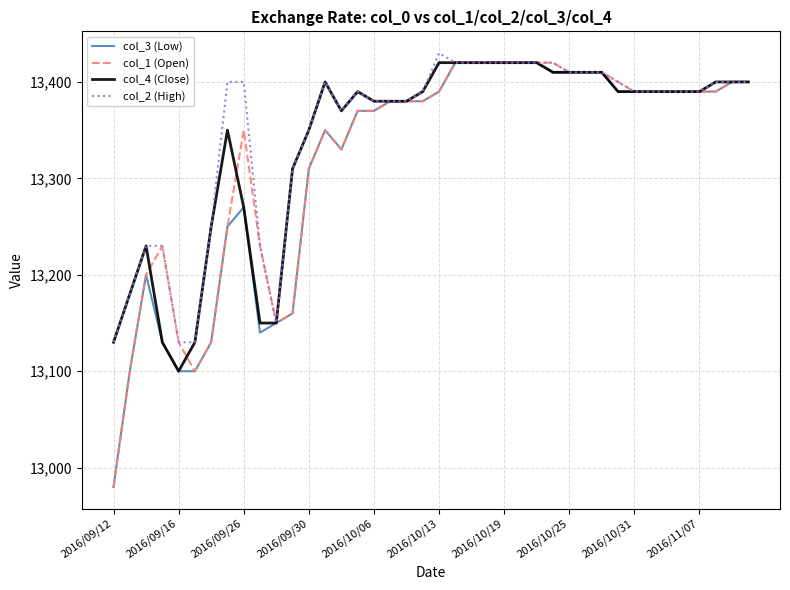

What is the greatest value displayed?

13430